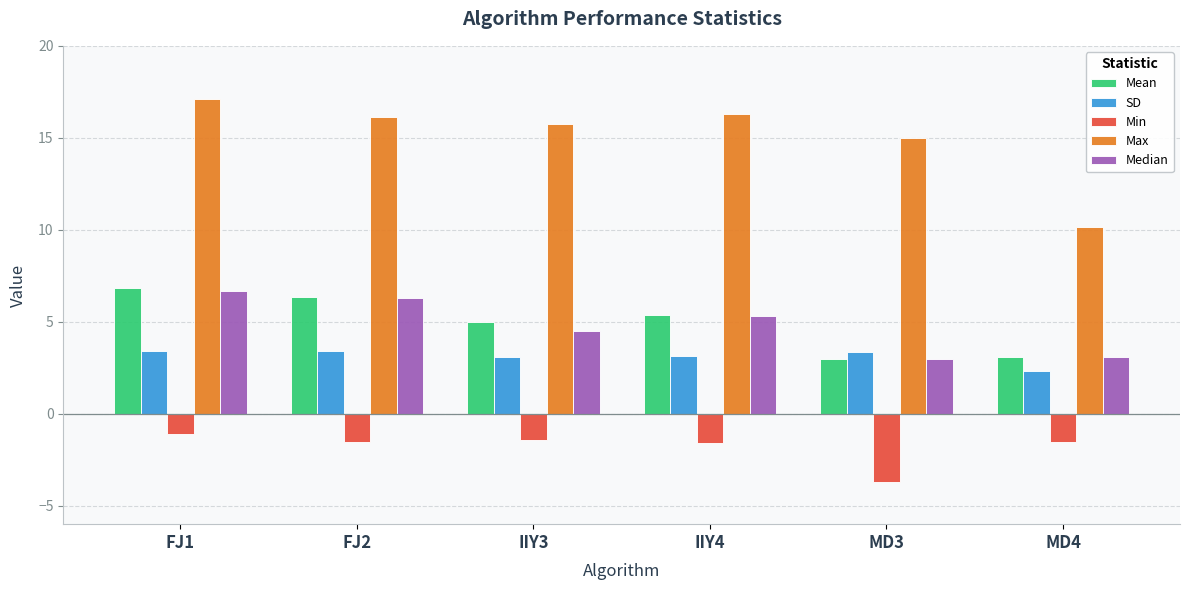

Between FJ2 and MD3, which series saw the biggest shift?

Mean